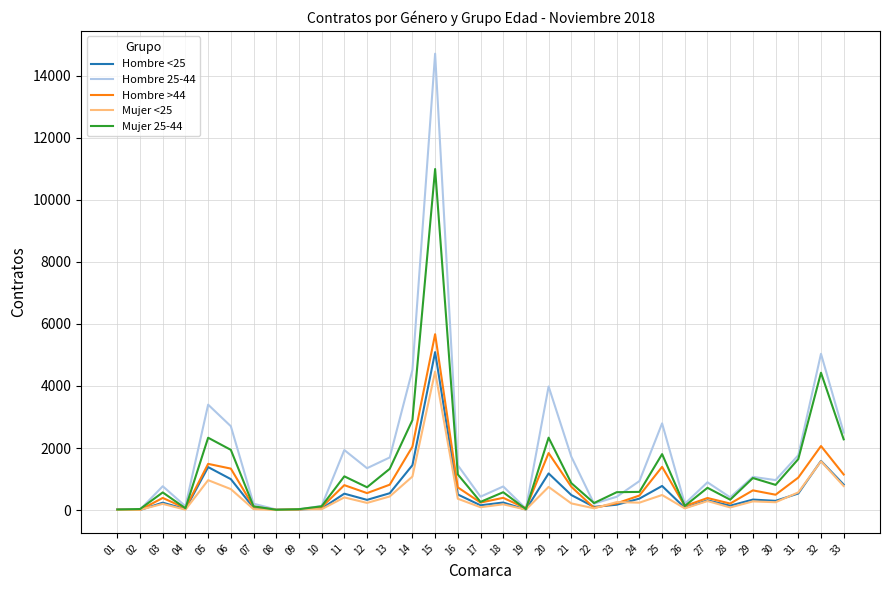

The value of Hombre >44 at 05 is 2385. True or false?

False